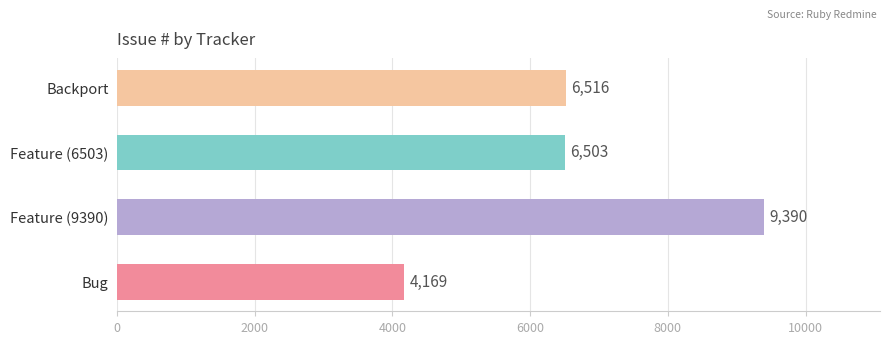

What is the change in value from Feature (9390) to Feature (6503)?

-2887